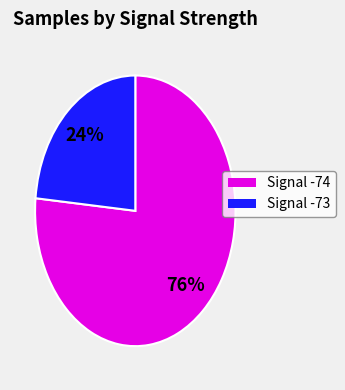

Which has a higher value, Signal -74 or Signal -73?

Signal -74